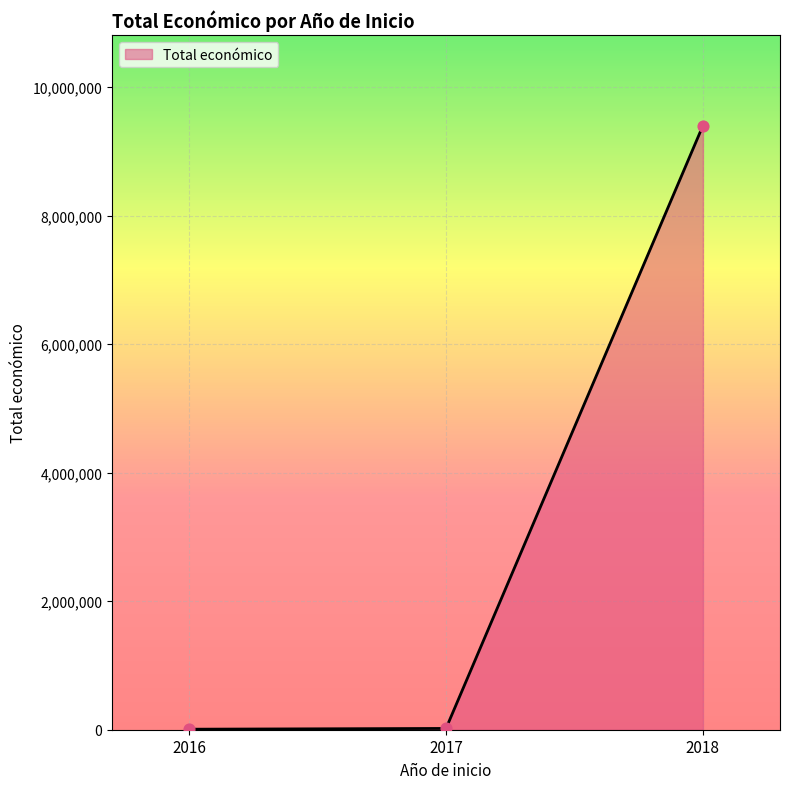

What is the maximum value shown in the chart?

9399833